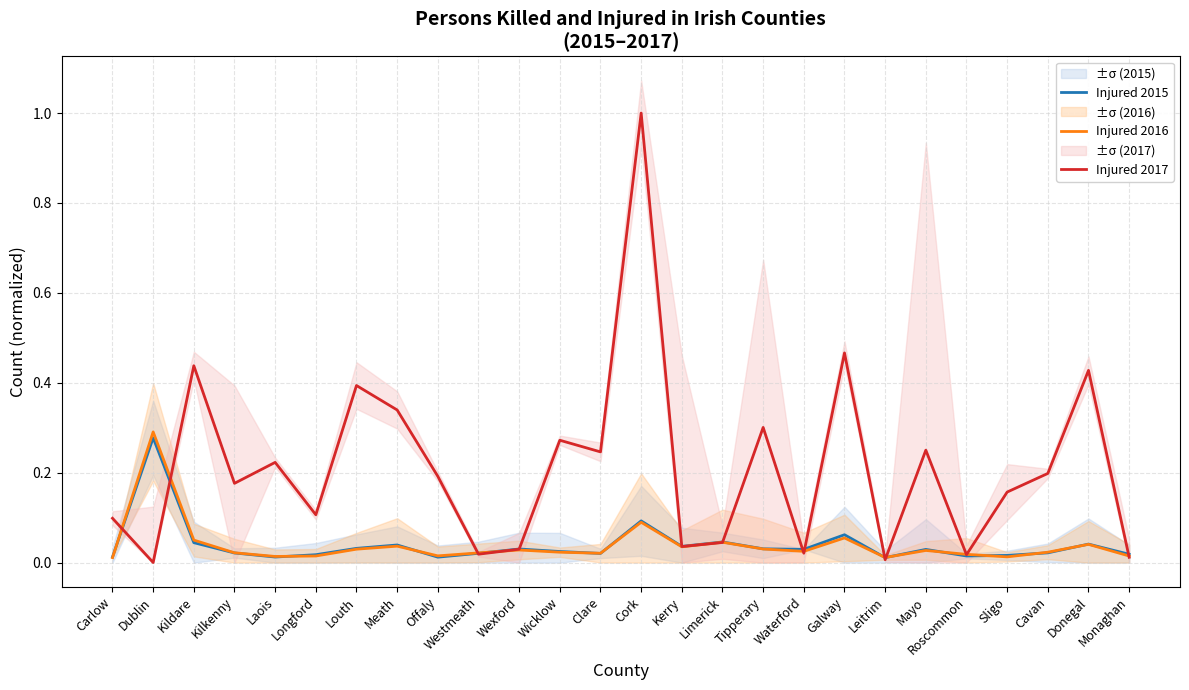

True or false: Injured 2015 has more than 2 interior local peaks.

True